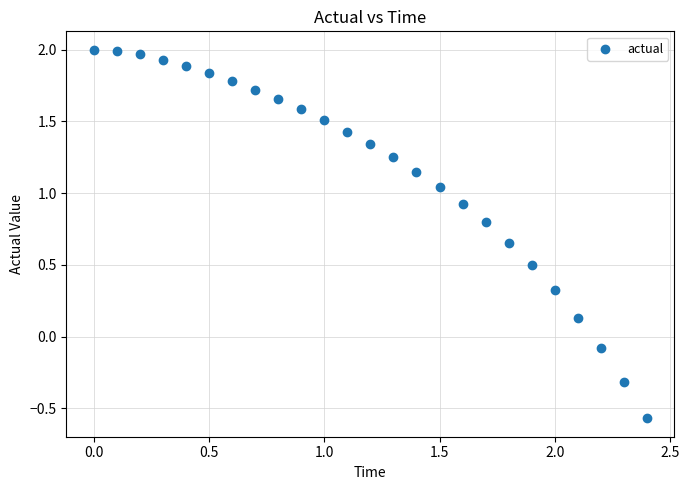

What is the range of X values (max minus min)?

2.4